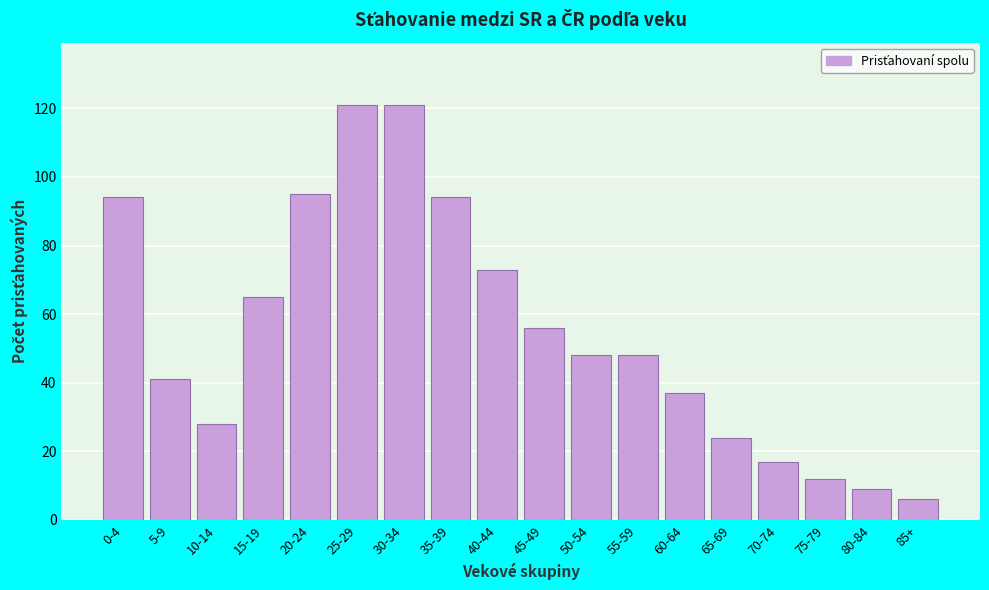

Reading right to left, list all the values displayed in this chart.

6	9	12	17	24	37	48	48	56	73	94	121	121	95	65	28	41	94